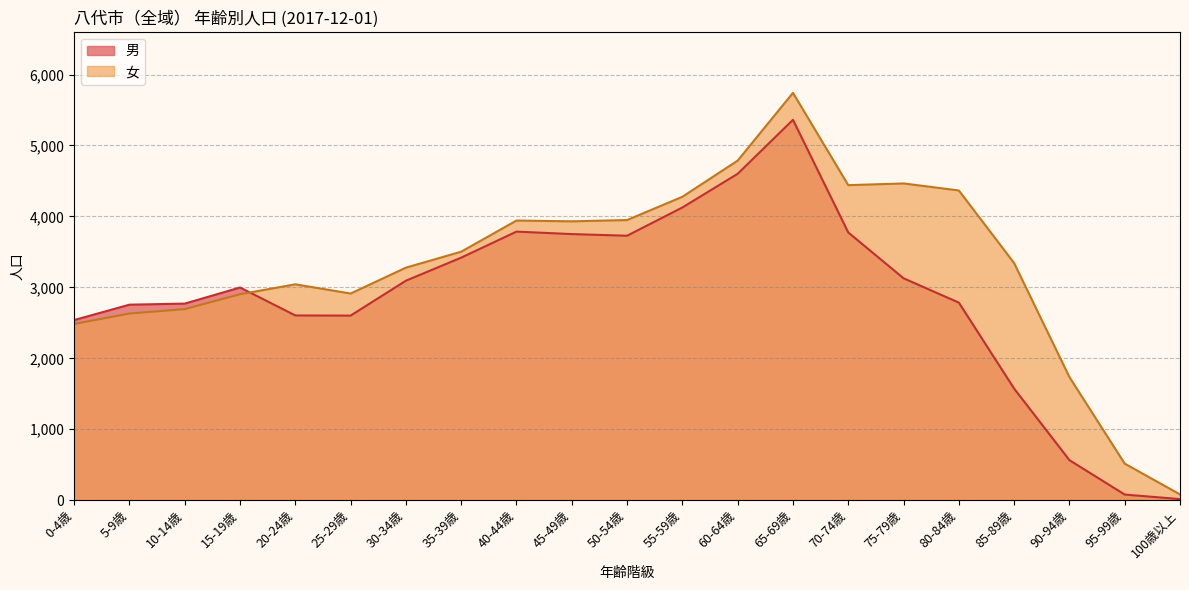

Which category has the lowest value in the 女 series?

100歳以上